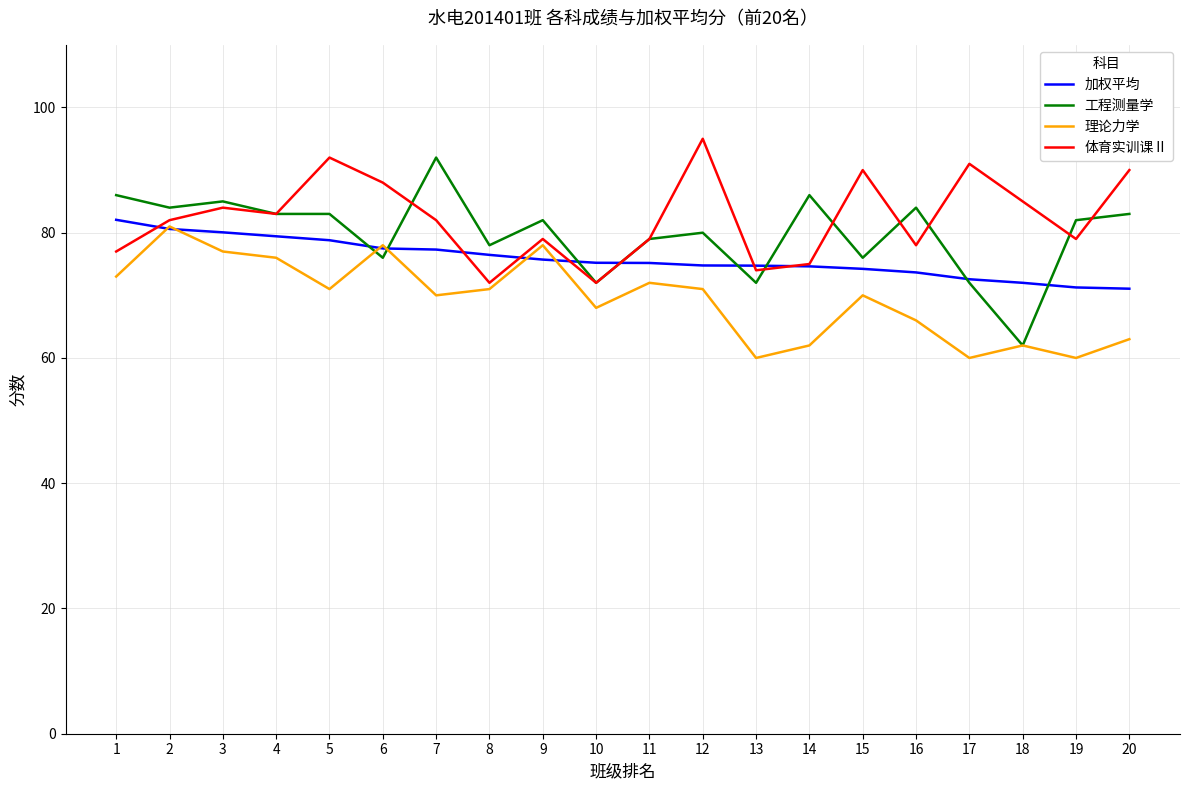

At which label does 加权平均 first exceed 75?

1